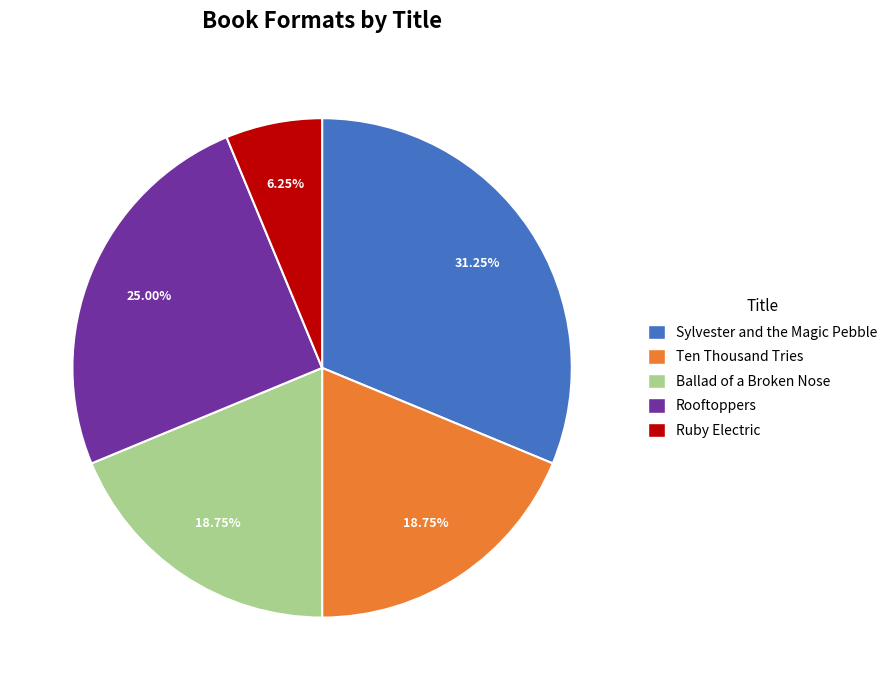

Approximately how many times larger is the value at Rooftoppers compared to Ballad of a Broken Nose?

1.3